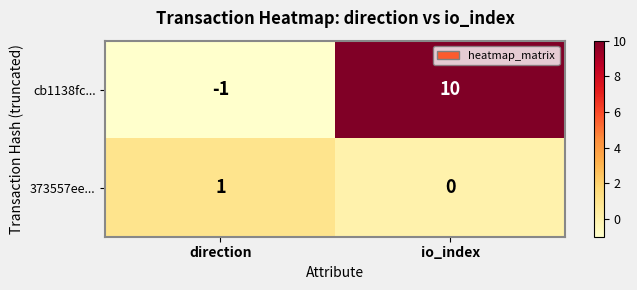

Where is 373557ee... nearest to the value 0?

io_index